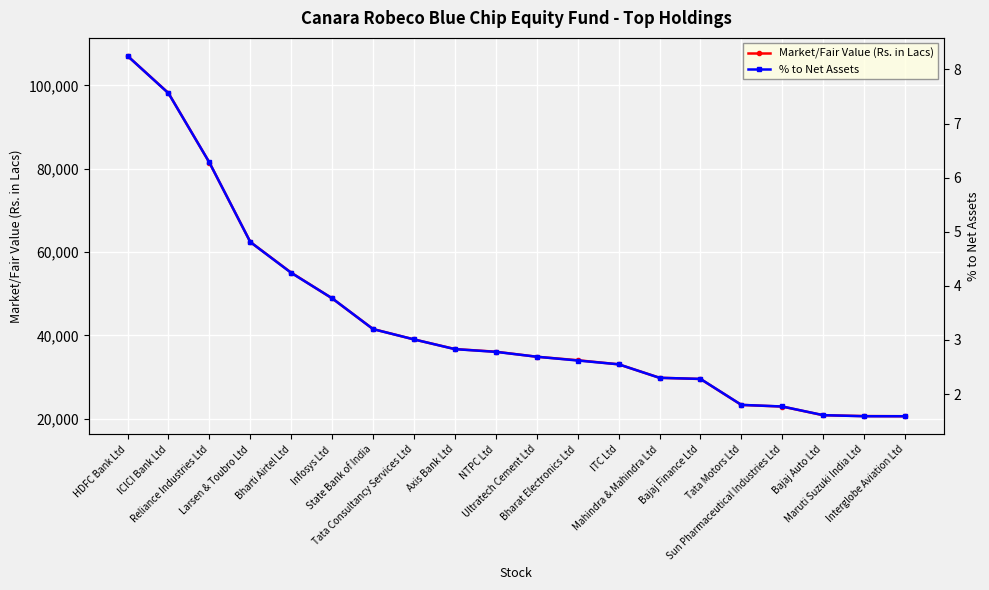

Which has a higher value, State Bank of India or Interglobe Aviation Ltd?

State Bank of India